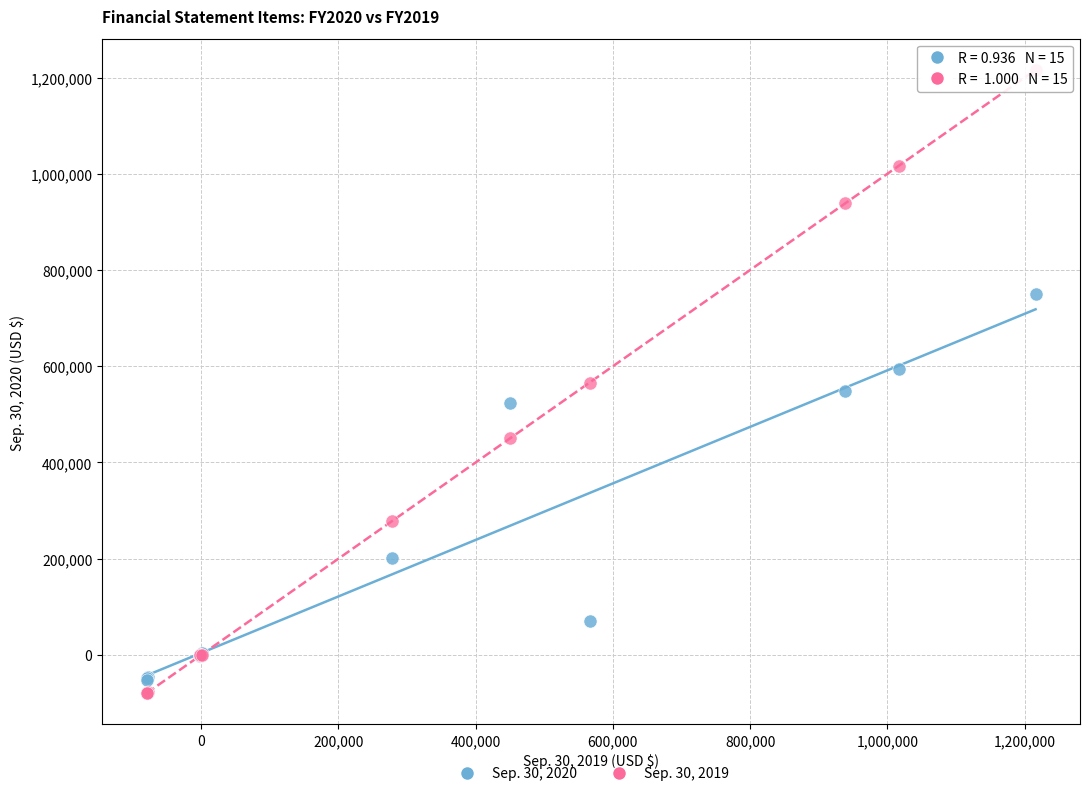

Which series contains the highest Y value?

Sep. 30, 2019